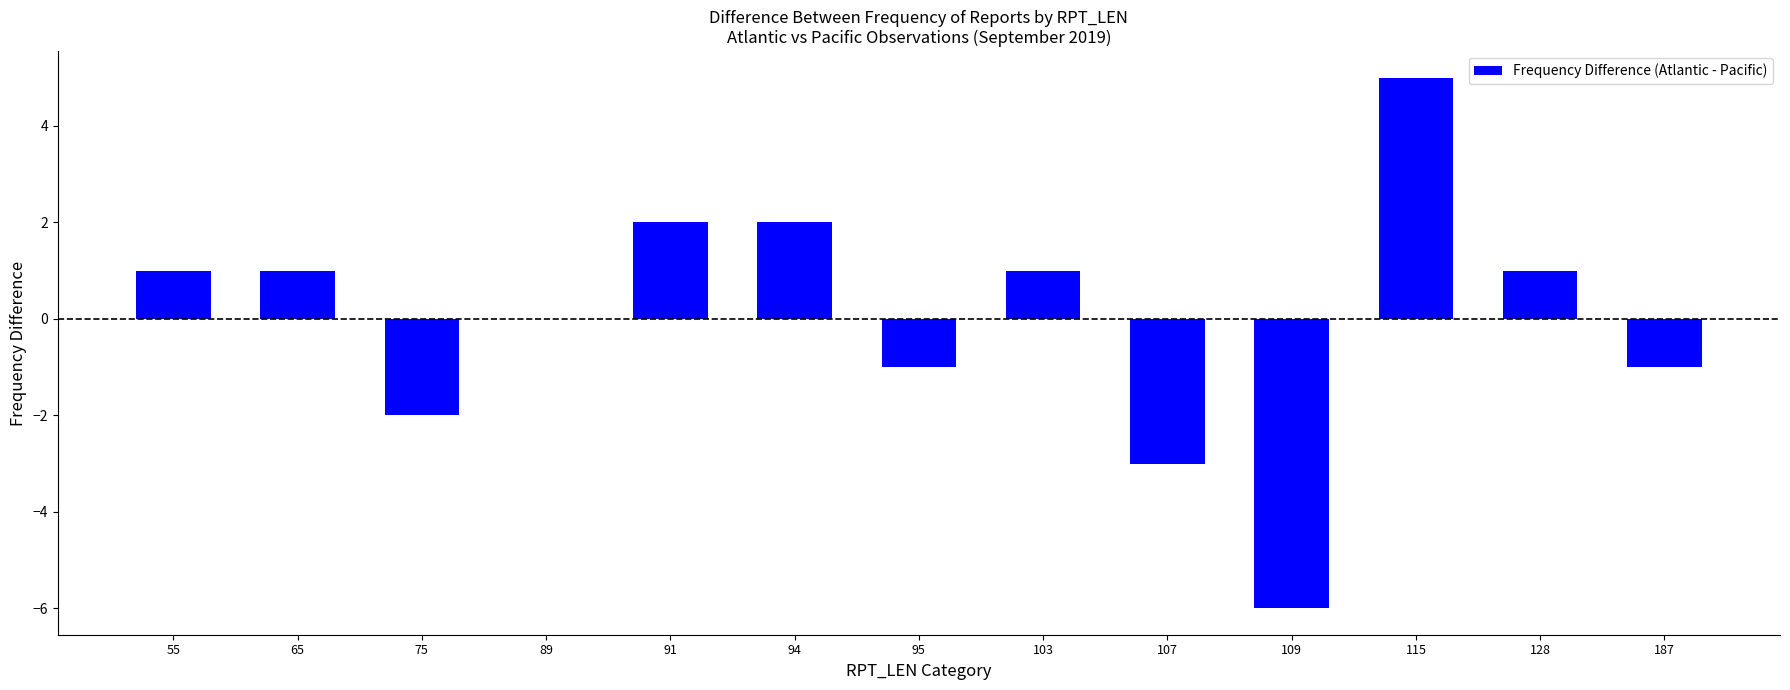

What is the greatest value displayed?

5